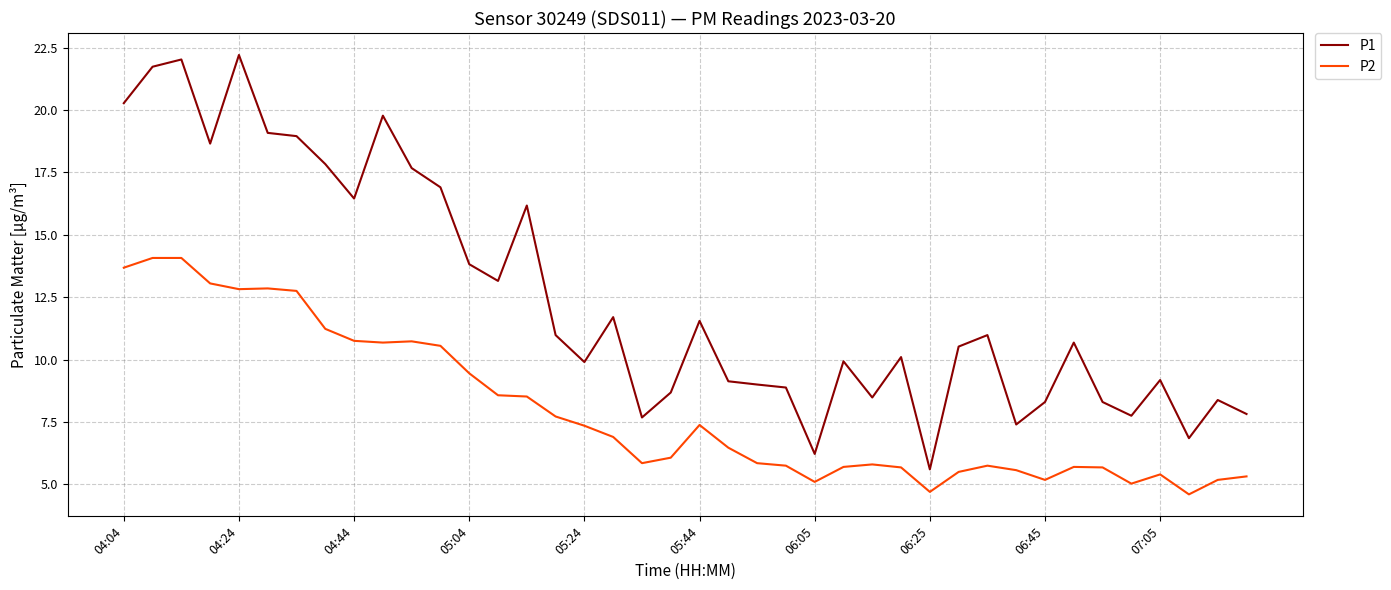

Rank the series by their average value, from highest to lowest.

P1, P2